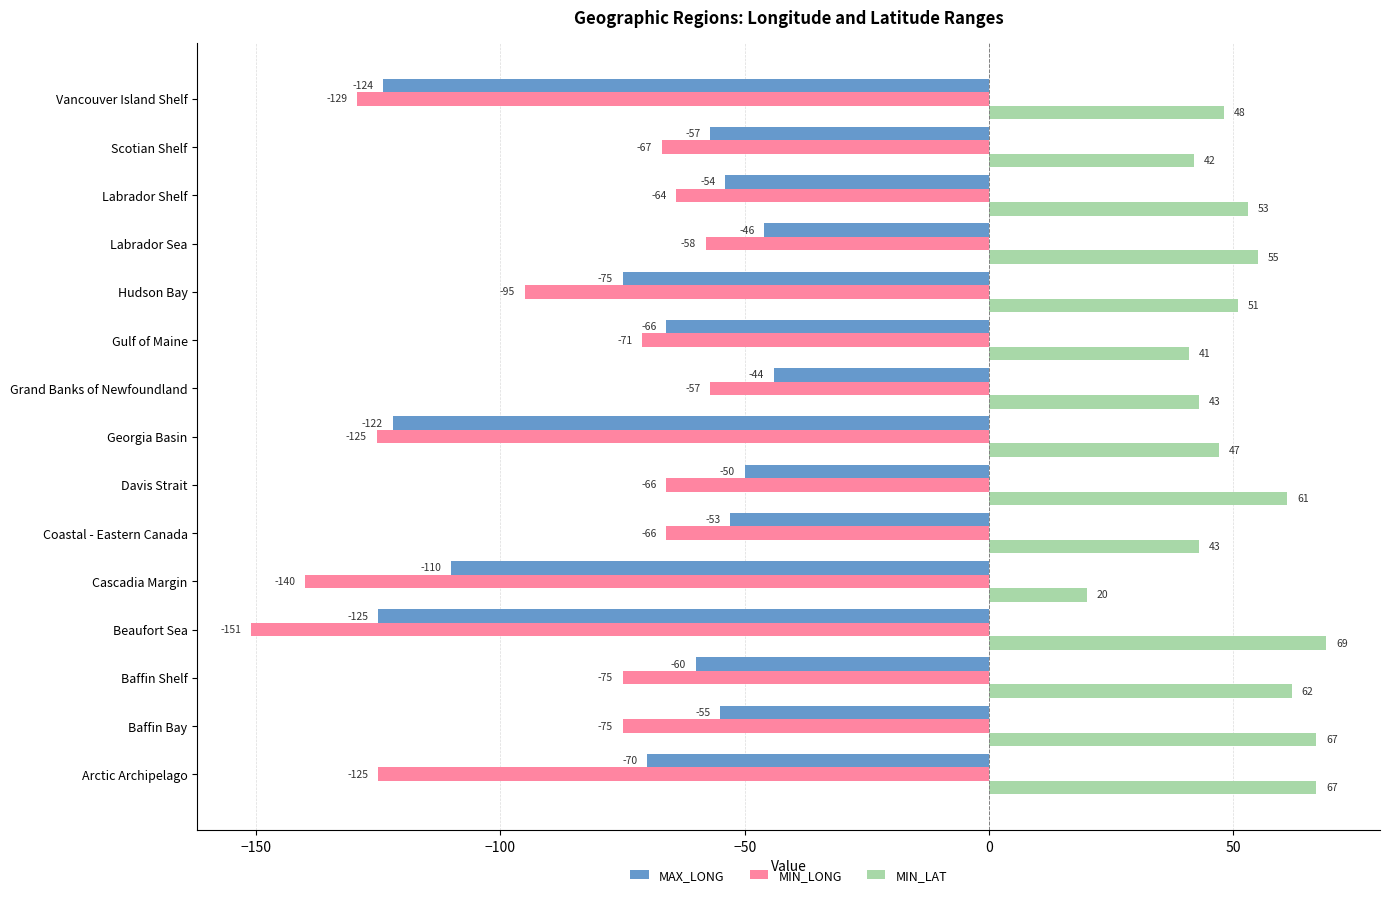

What is the total value across all series at Cascadia Margin?

-230.0